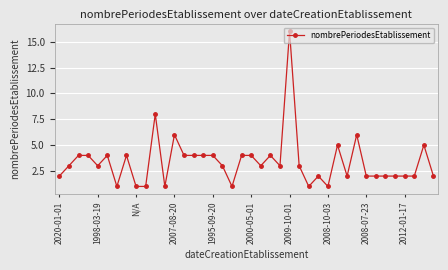

True or false: the data has more than 2 interior local peaks.

True